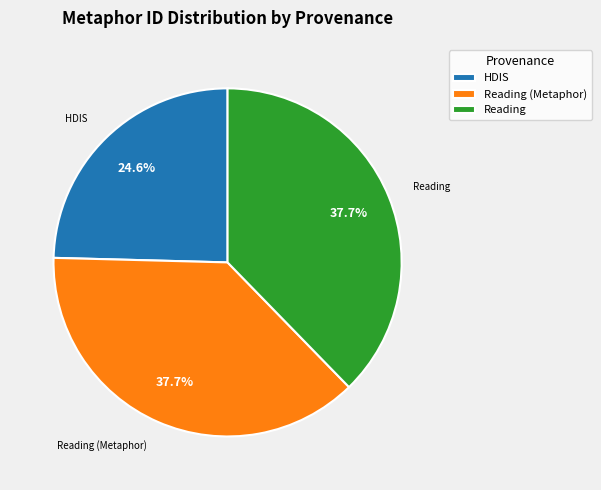

True or false: Reading accounts for 38% of the total.

True